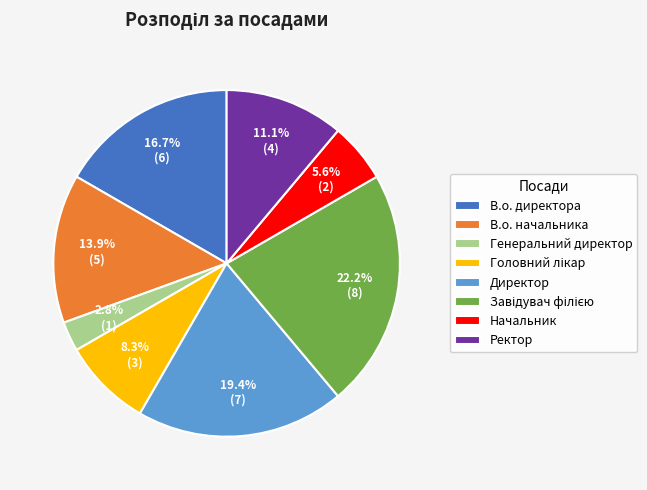

The В.о. директора slice represents 17% of the pie. True or false?

True